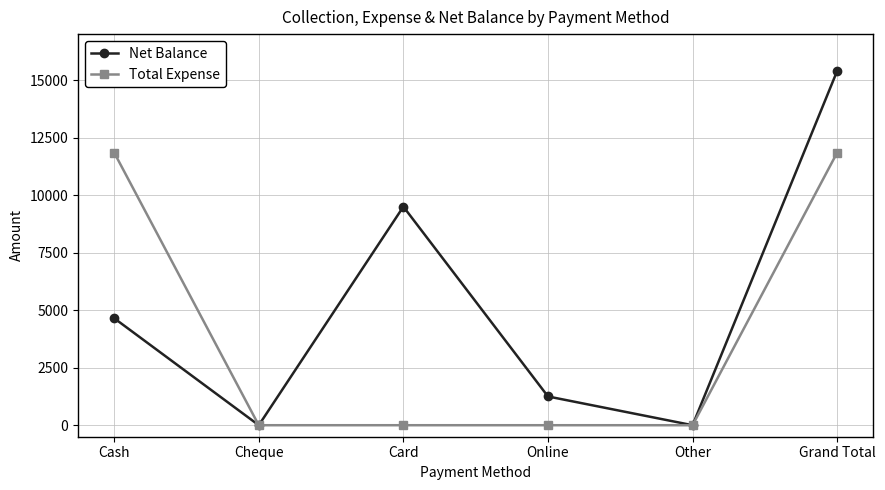

What position from the left is Grand Total?

6